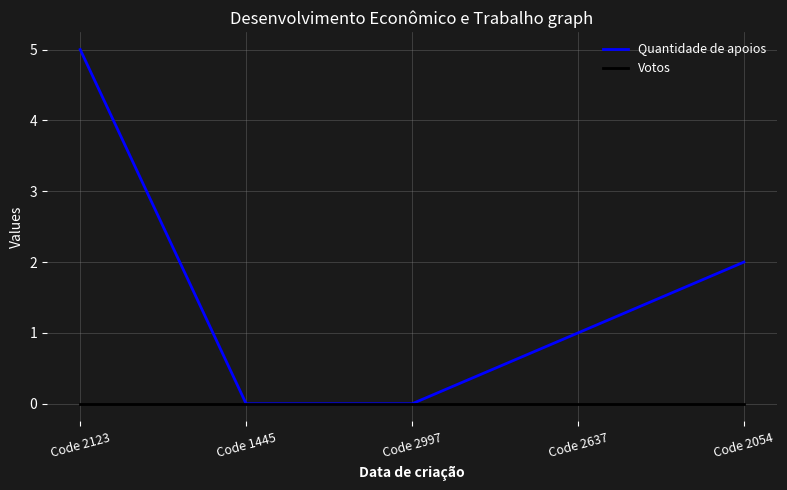

Reading left to right, list all the values displayed in this chart.

Quantidade de apoios: Code 2123=5	Code 1445=0	Code 2997=0	Code 2637=1	Code 2054=2
Votos: Code 2123=0	Code 1445=0	Code 2997=0	Code 2637=0	Code 2054=0